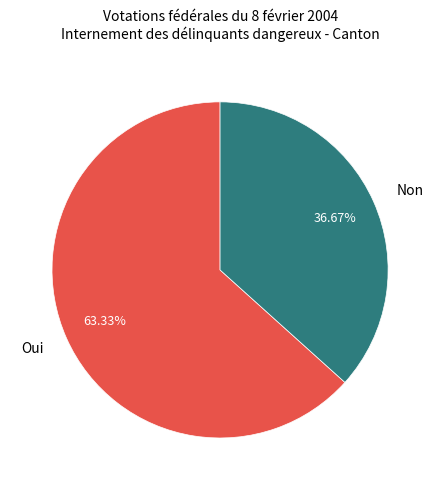

To the nearest percent, what percentage of the pie is Oui?

63%